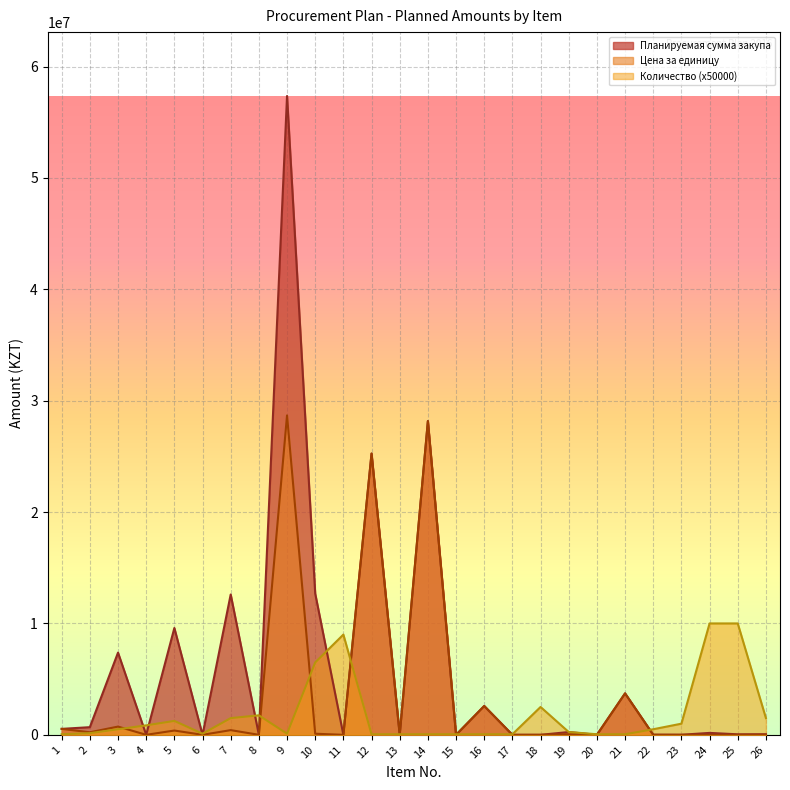

What are all the series names shown in the legend?

Планируемая сумма закупа, Цена за единицу, Количество (x50000)